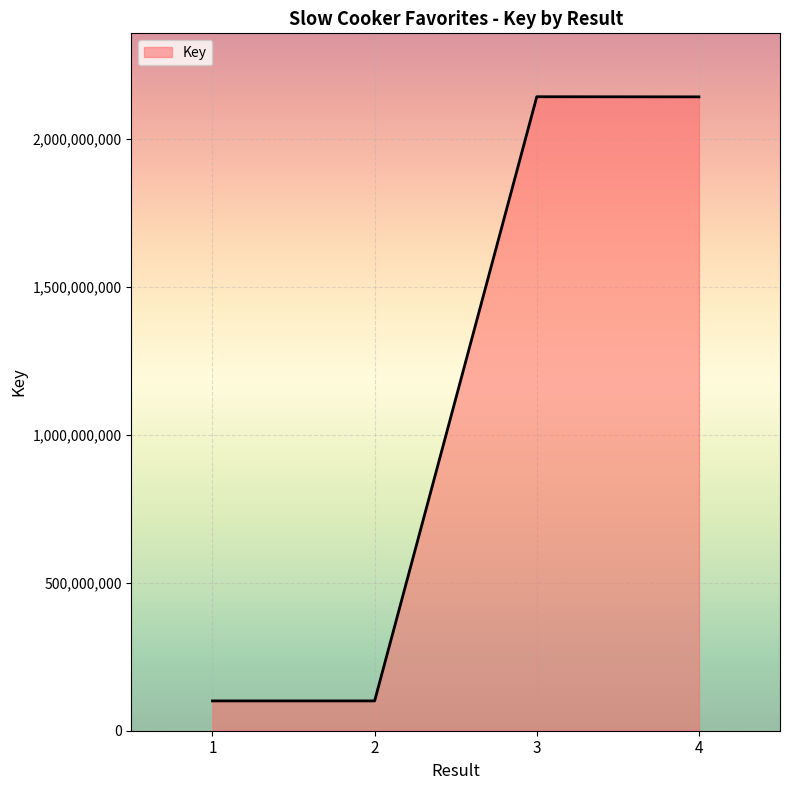

Which has a higher value, 2 or 4?

4